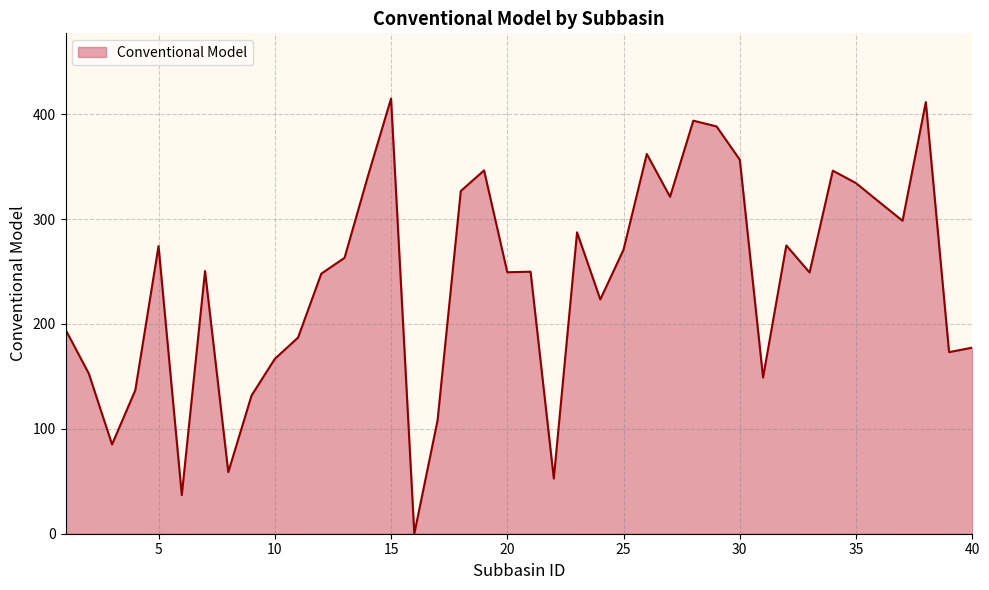

What is the maximum value shown in the chart?

414.9